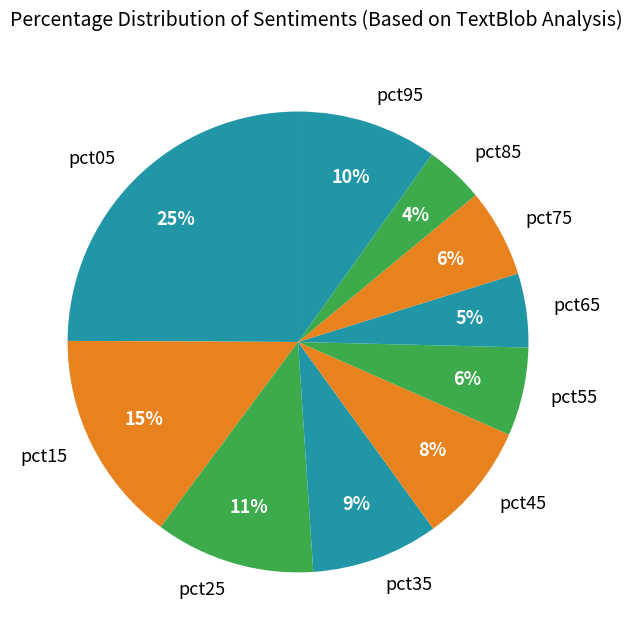

Is there any slice that represents more than half of the pie?

No